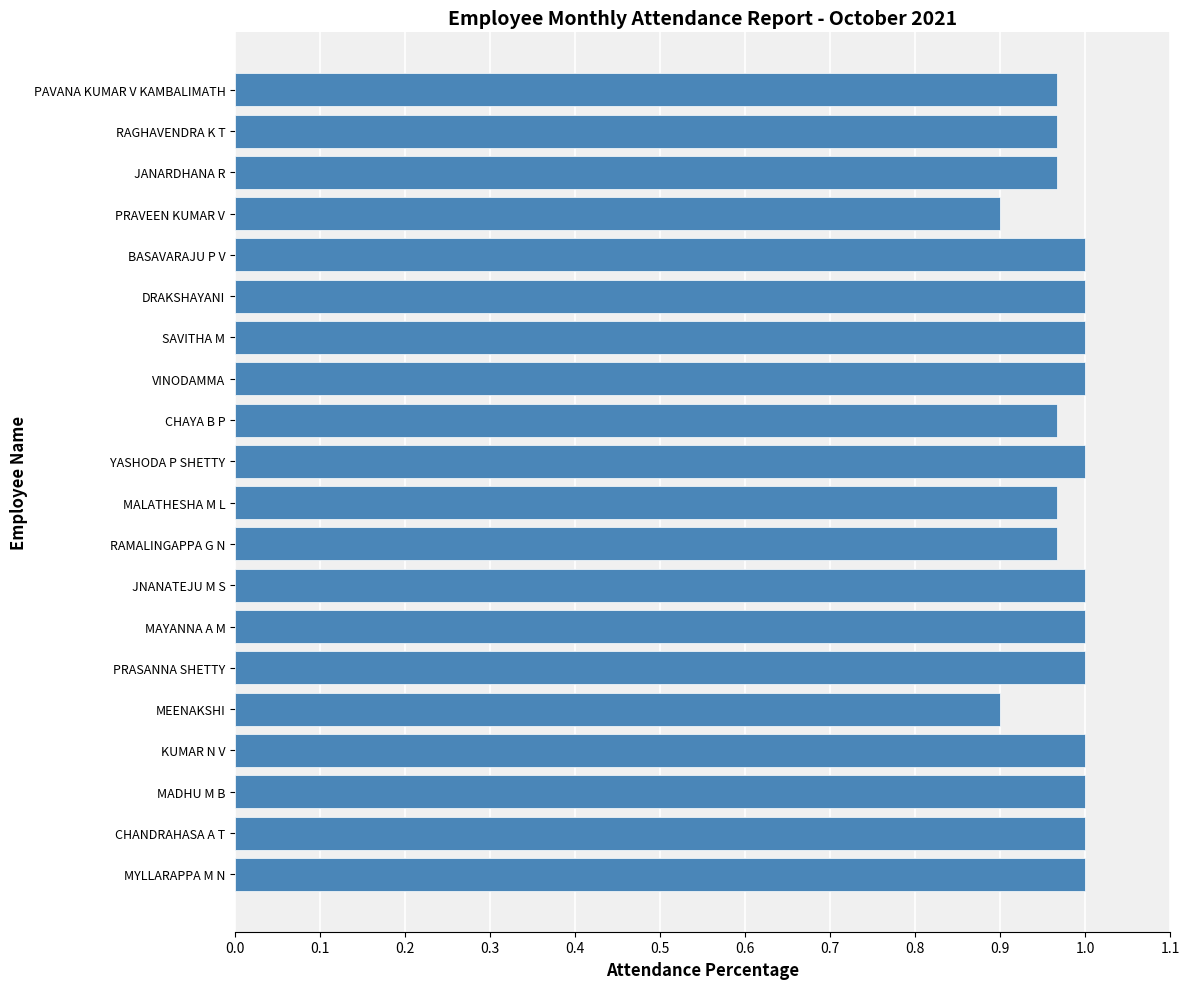

What is the minimum value shown in the chart?

0.9